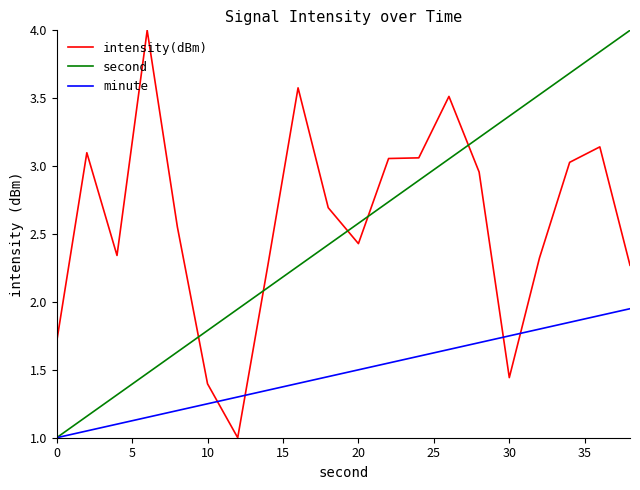

How many intersections are there between minute and intensity(dBm)?

4